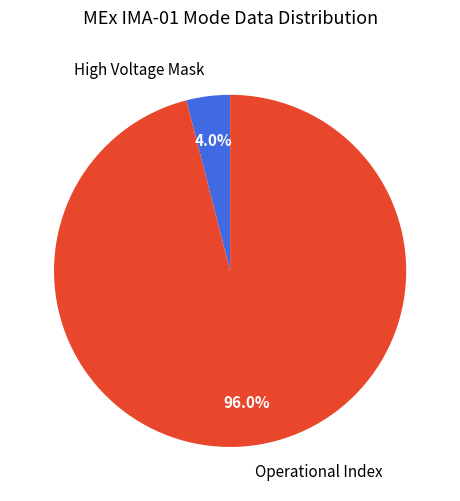

Is it true that Operational Index is 96% of the pie?

True